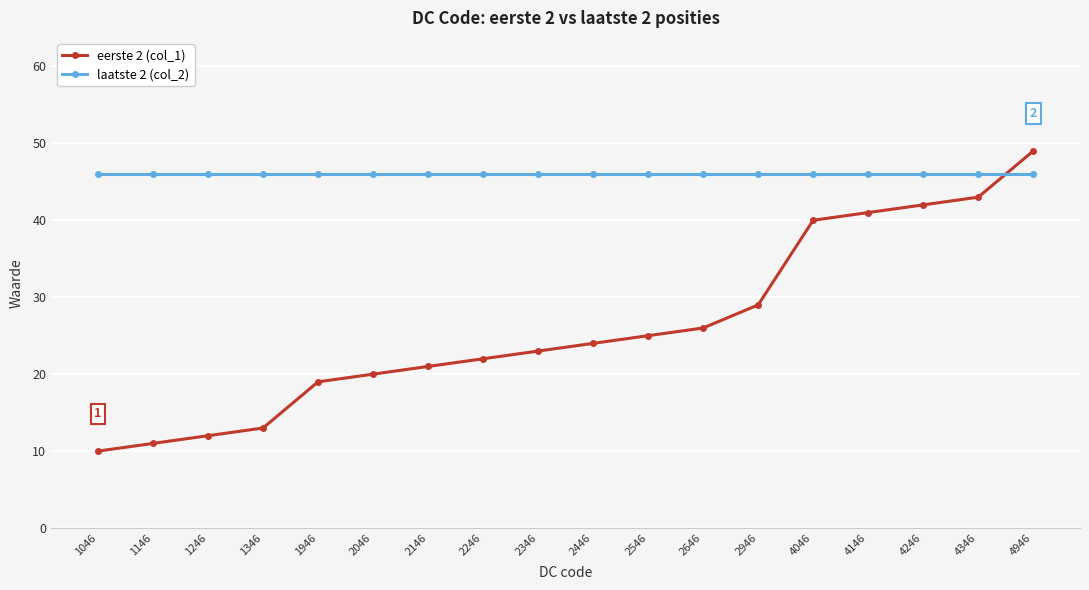

True or false: laatste 2 (col_2) and eerste 2 (col_1) cross at least once.

True